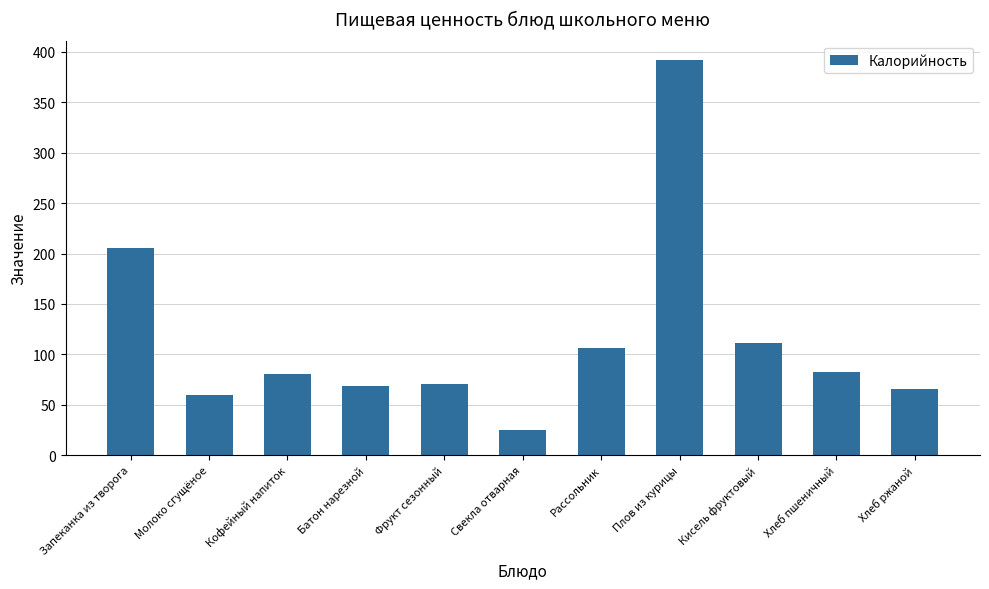

The chart shows a value of 70.5 at Фрукт сезонный. True or false?

True